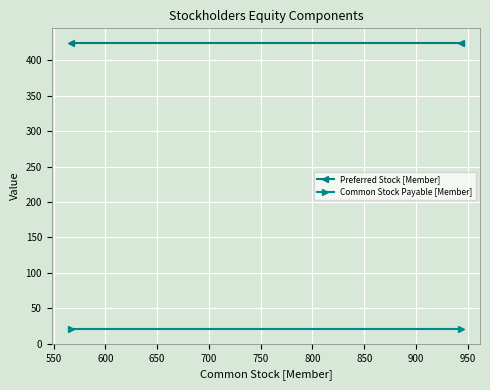

At 550, list the series in order from smallest to largest.

Common Stock Payable [Member], Preferred Stock [Member]